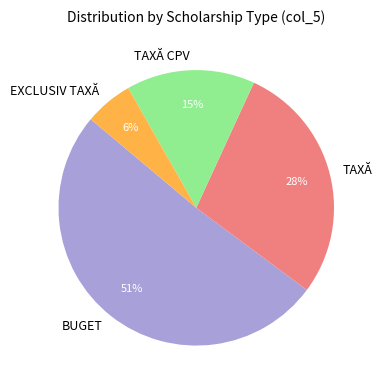

To the nearest percent, what is the average slice percentage?

25%